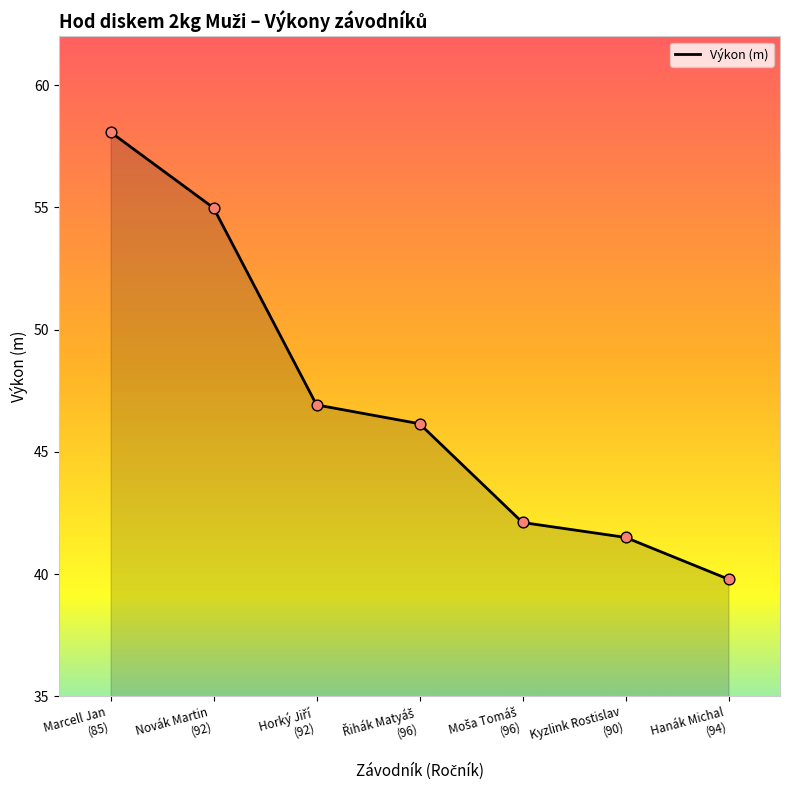

What is the maximum value shown in the chart?

58.1